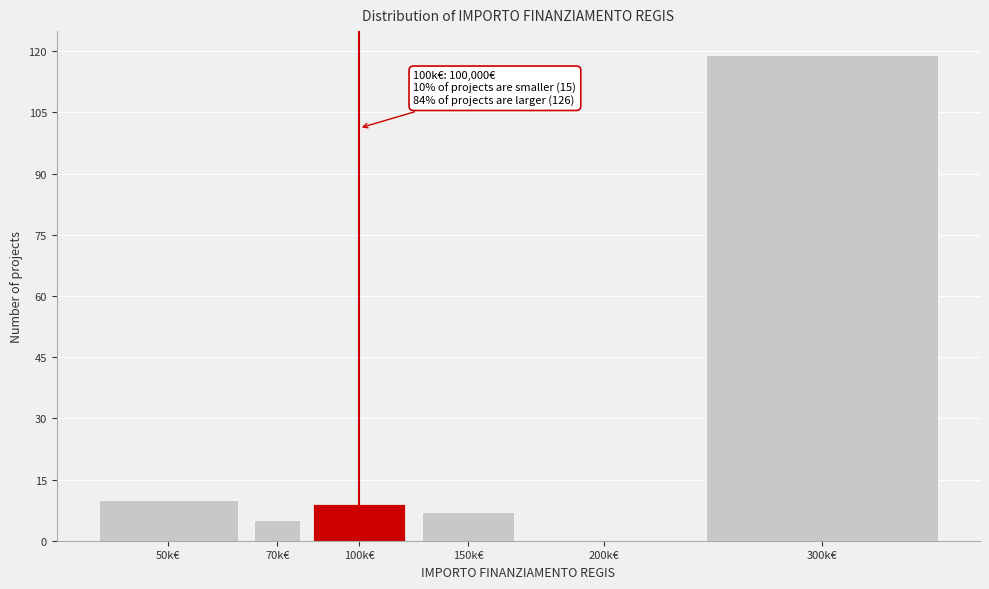

Reading left to right, extract all data points from this chart.

50k€=10	70k€=5	100k€=9	150k€=7	200k€=0	300k€=119